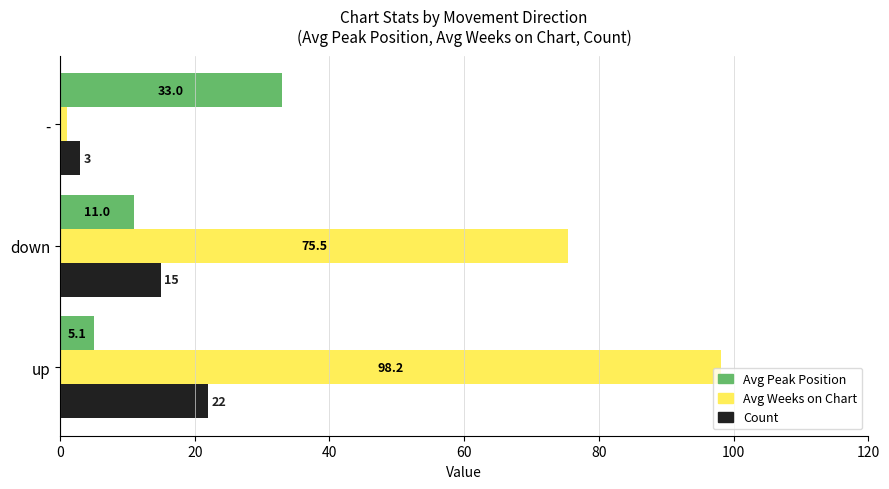

Where is Avg Weeks on Chart nearest to the value 49?

down